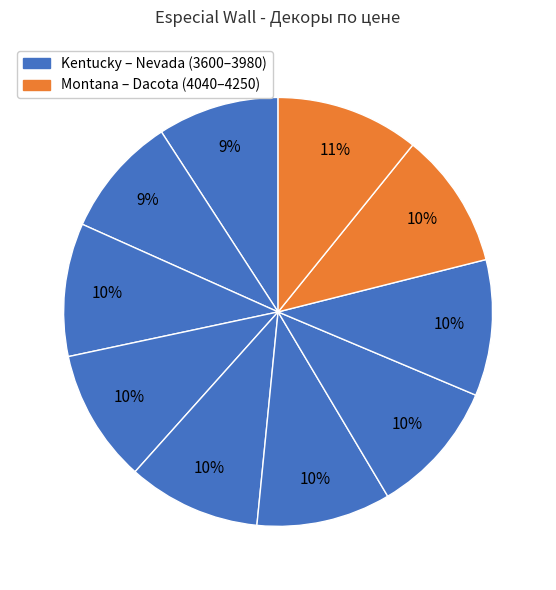

Which category has the smallest portion of the pie?

Kentucky